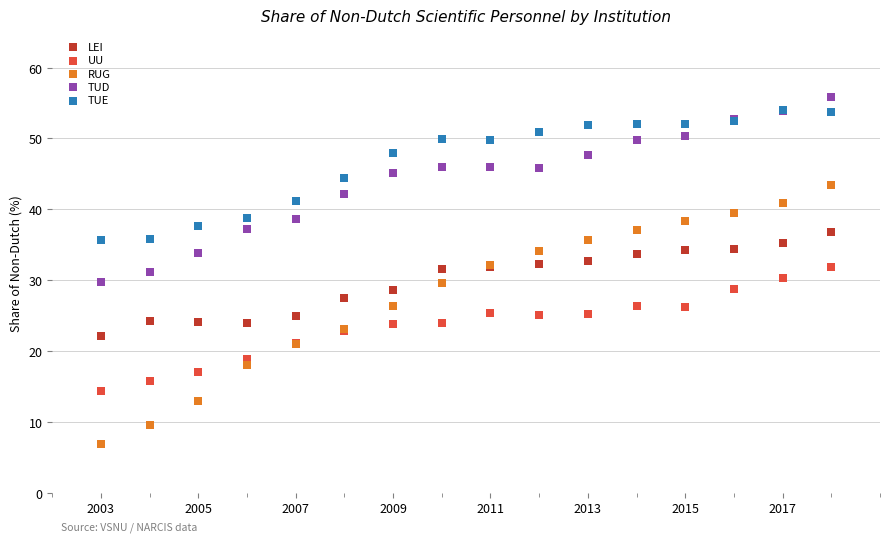

Which series reaches the minimum Y coordinate?

RUG